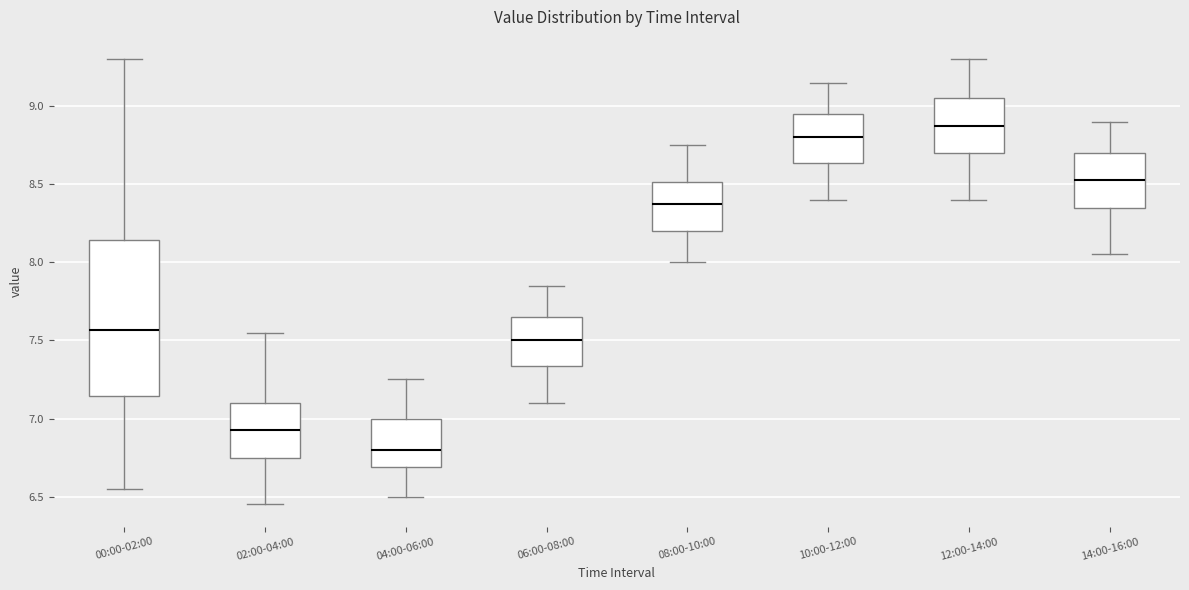

Reading left to right, transcribe this box plot: for each box, give where its median line is, the range the box spans, and where its two whiskers end, as read against the y-axis. The values are not printed on the chart, so give them approximately, as read against the axis.

00:00-02:00: median 7.55, box 7.15 to 8.15, whiskers 6.55 to 9.30
02:00-04:00: median 6.95, box 6.75 to 7.10, whiskers 6.45 to 7.55
04:00-06:00: median 6.80, box 6.70 to 7.00, whiskers 6.50 to 7.25
06:00-08:00: median 7.50, box 7.35 to 7.65, whiskers 7.10 to 7.85
08:00-10:00: median 8.40, box 8.20 to 8.50, whiskers 8.00 to 8.75
10:00-12:00: median 8.80, box 8.65 to 8.95, whiskers 8.40 to 9.15
12:00-14:00: median 8.90, box 8.70 to 9.05, whiskers 8.40 to 9.30
14:00-16:00: median 8.55, box 8.35 to 8.70, whiskers 8.05 to 8.90